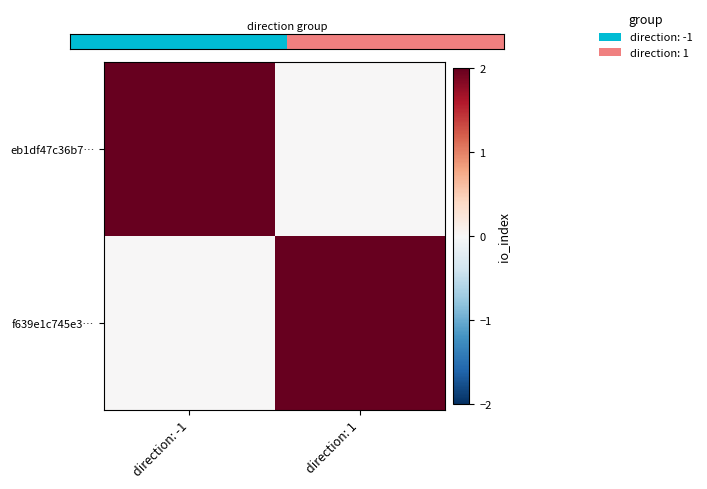

Which series has the largest range (max minus min)?

f639e1c745e3…